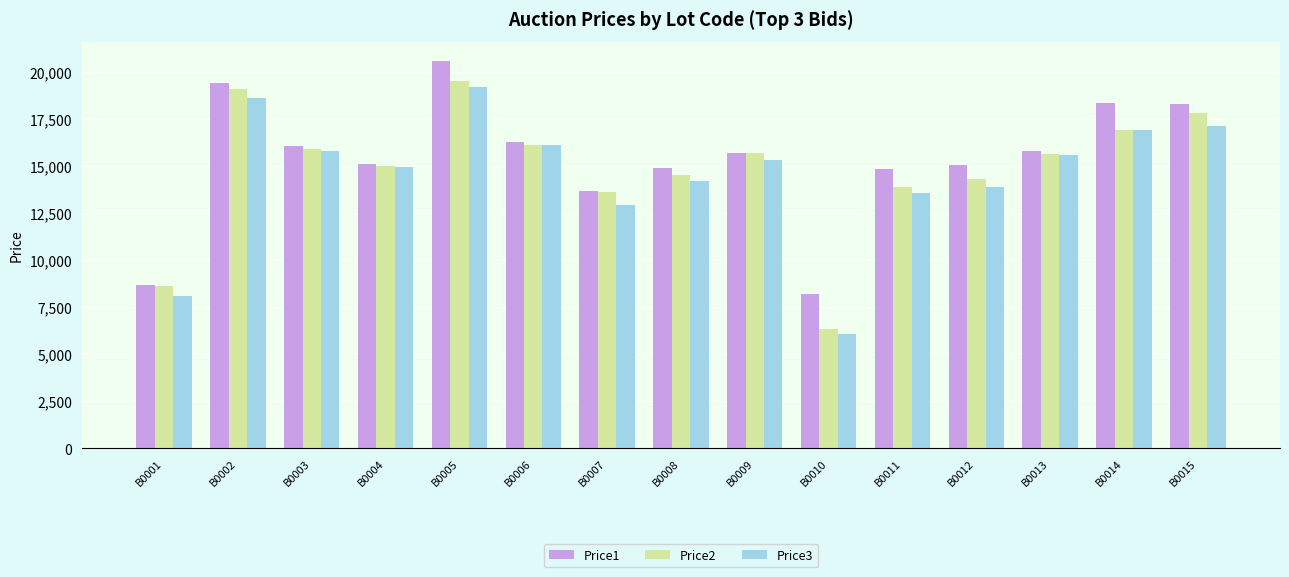

What are all the series names shown in the legend?

Price1, Price2, Price3